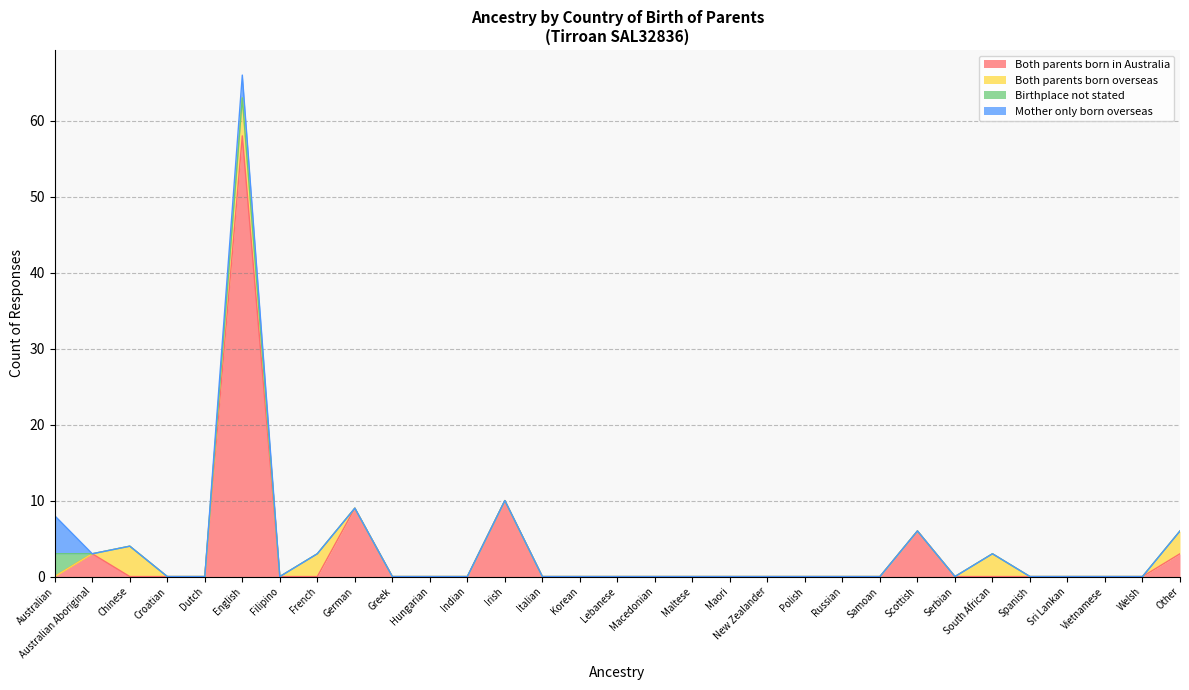

Where is Birthplace not stated nearest to the value 1?

Australian Aboriginal